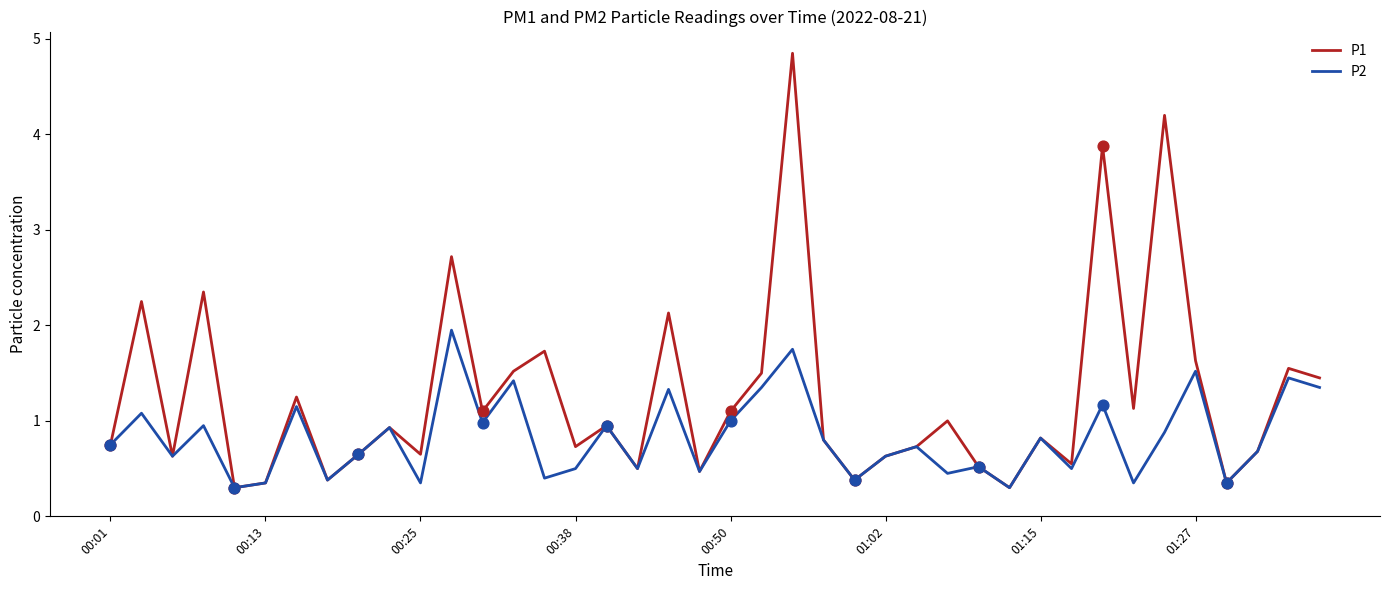

At how many categories does at least one series exceed 2?

7